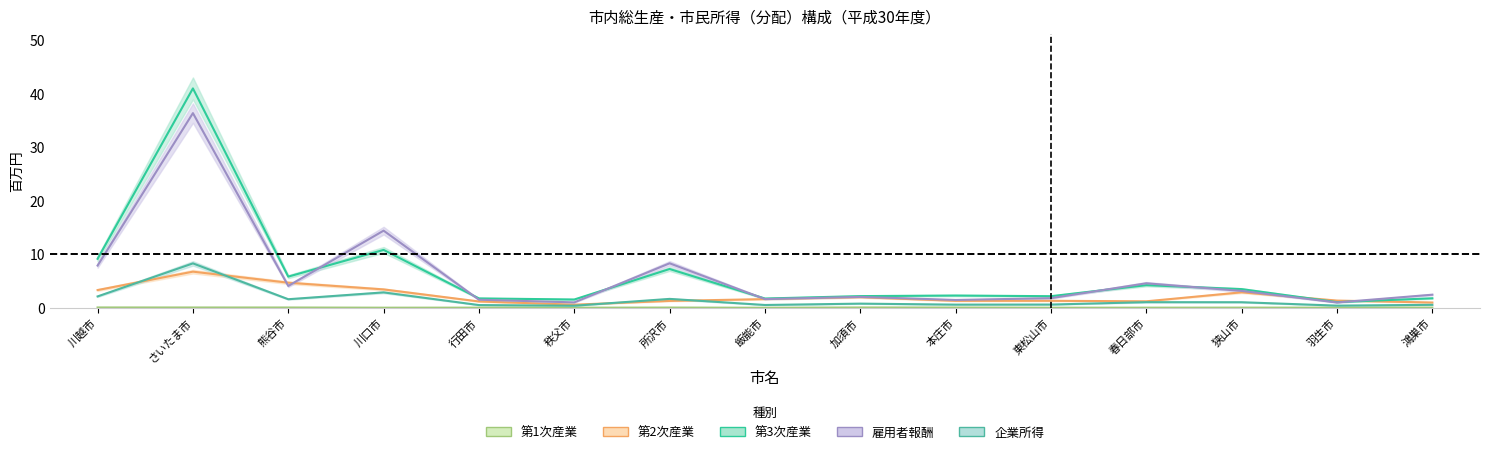

True or false: 第3次産業 has a value of 1.8 at 鴻巣市.

True